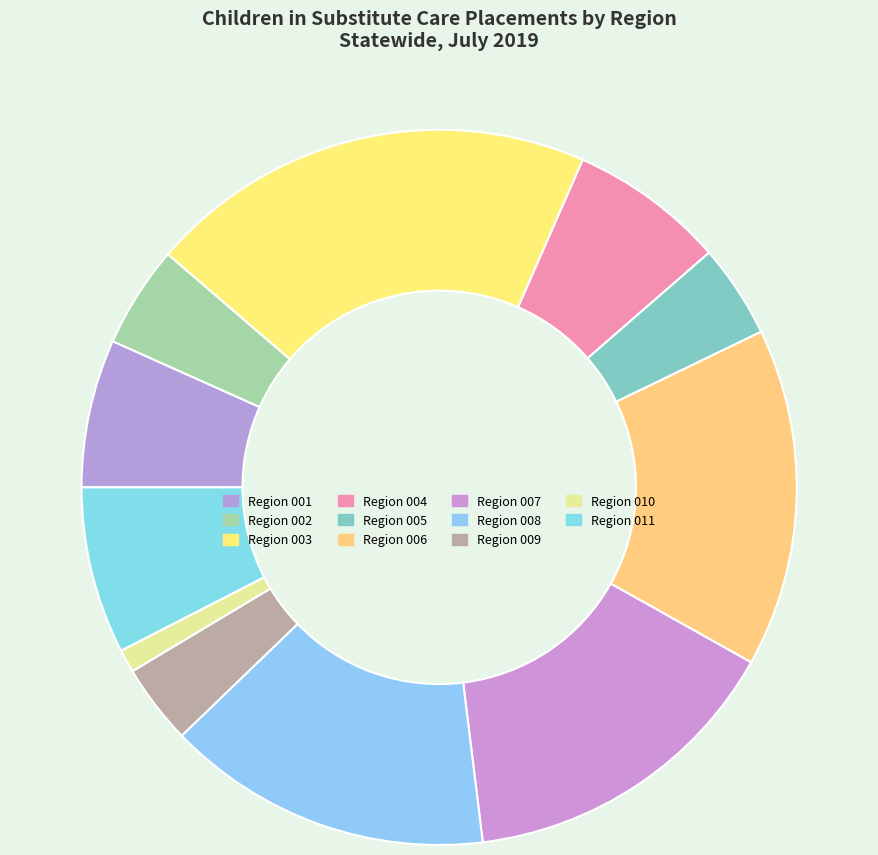

Count the number of slices in the pie.

11